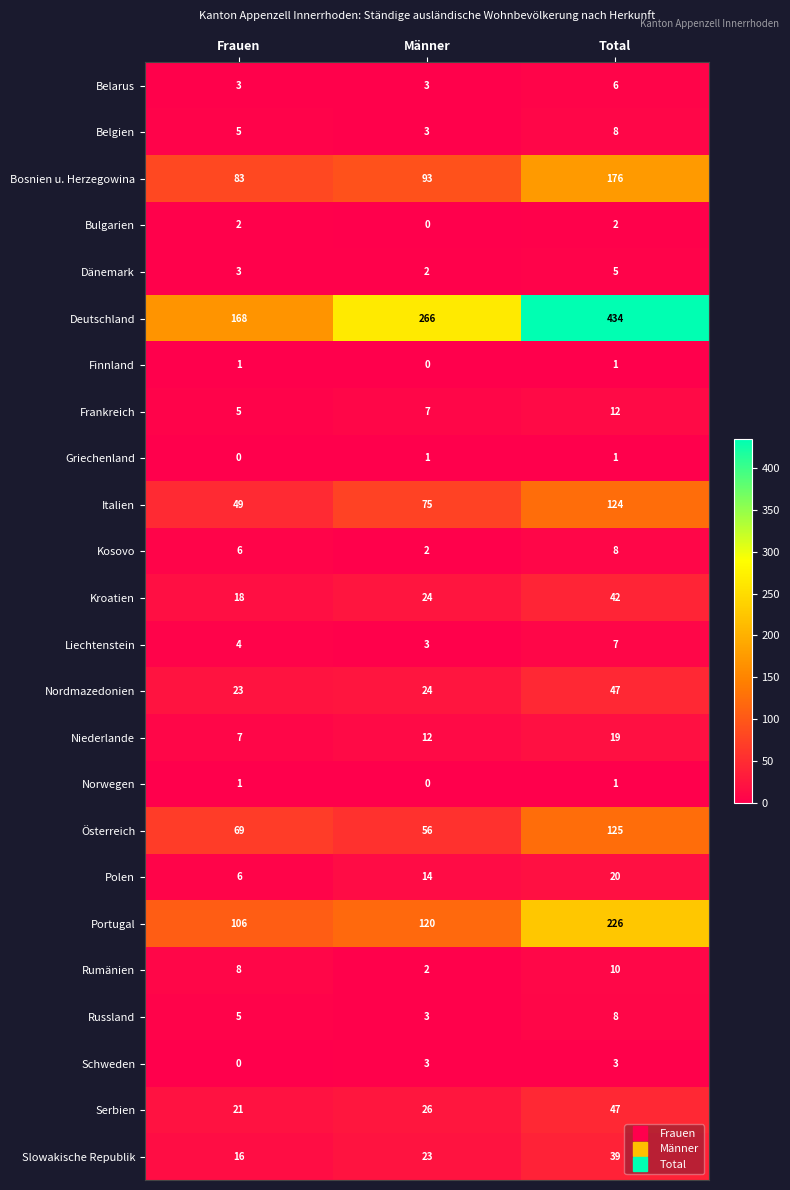

List the labels in order of Nordmazedonien value, smallest first.

Frauen, Männer, Total